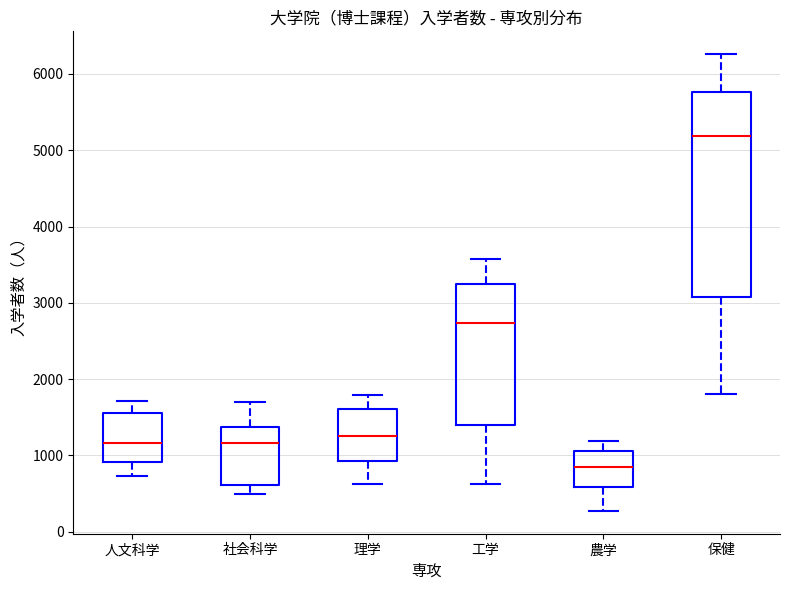

Which box's median line is the lowest?

農学